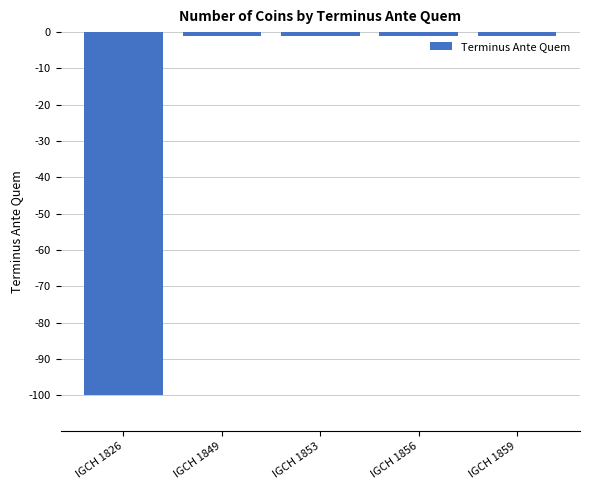

What is the smallest value displayed?

-100